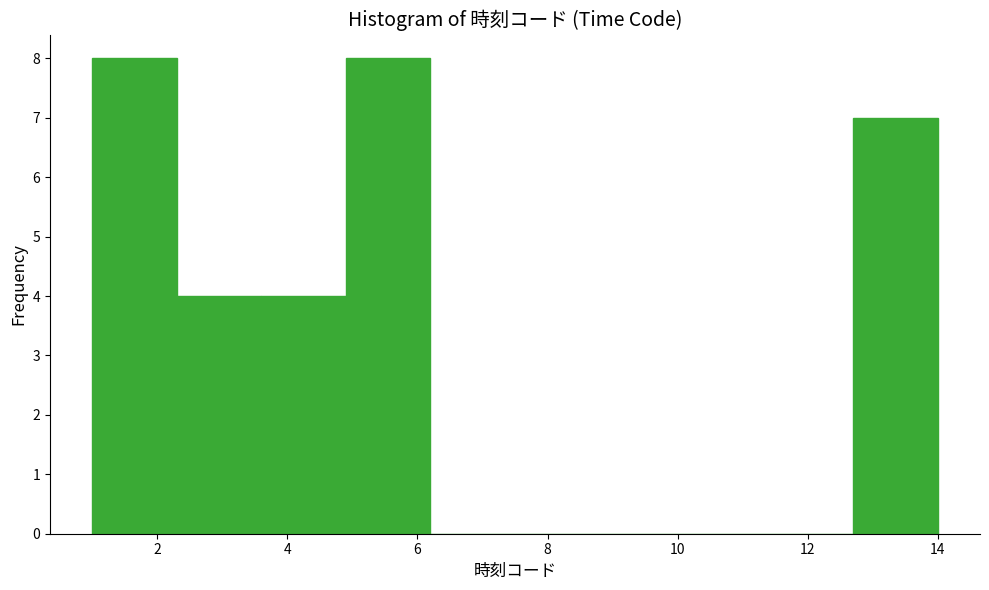

What is the height of the bar covering 1.0 to 2.3 on the x-axis? Neither the bar edges nor the heights are printed on the chart, so give them approximately, as read against the axes.

8